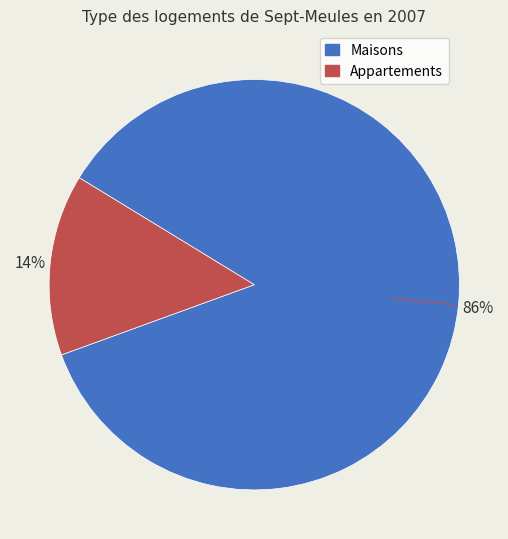

Does any single category account for the majority?

Yes